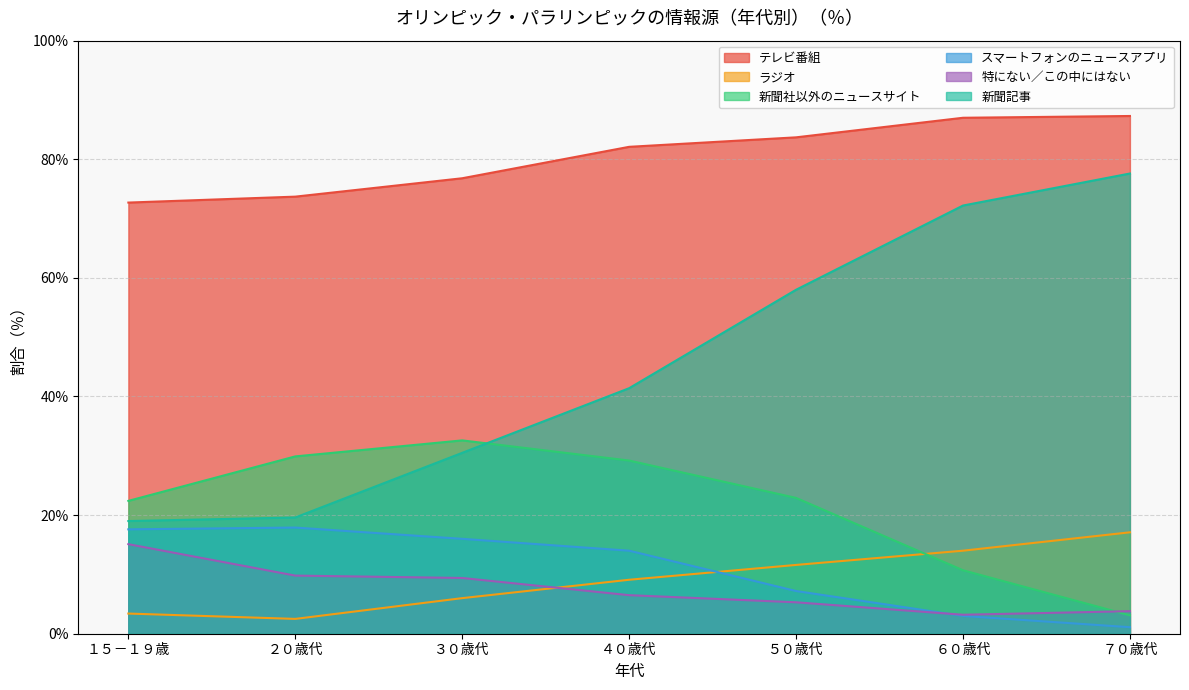

What is the spread (max minus min) of values at ６０歳代?

84.0